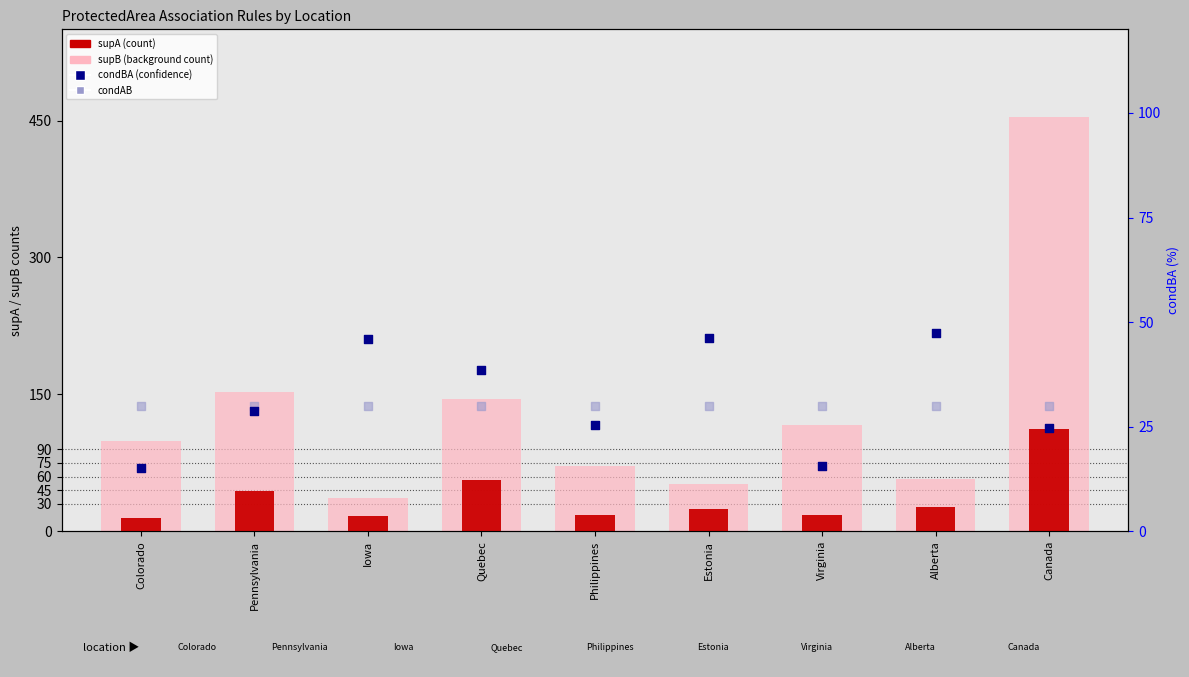

What is the total value across all series at Iowa?

129.9